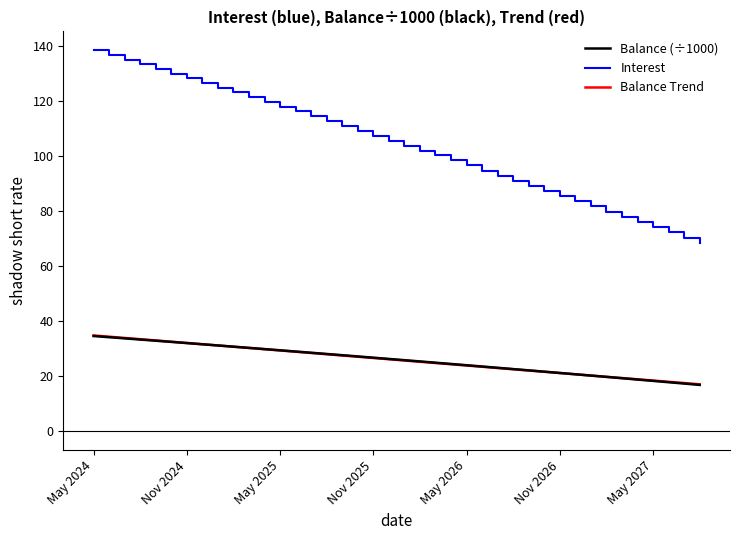

Which series has the largest total across all categories?

Interest